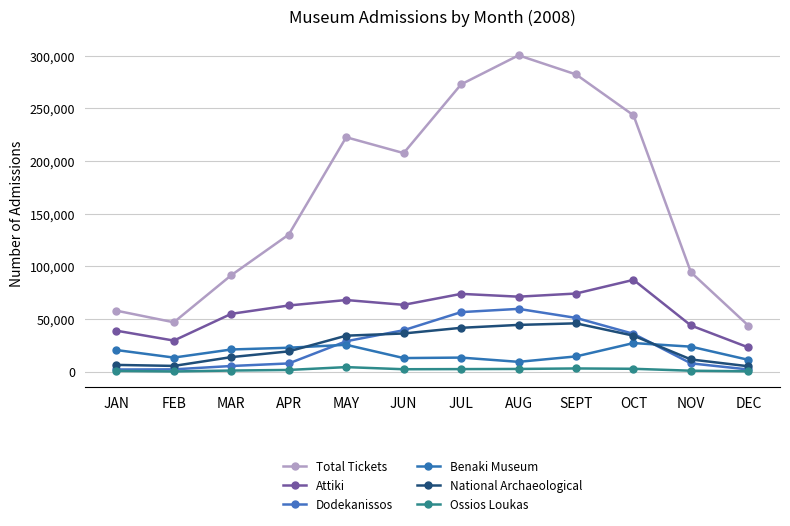

How many data points in Dodekanissos are less than 28994?

6